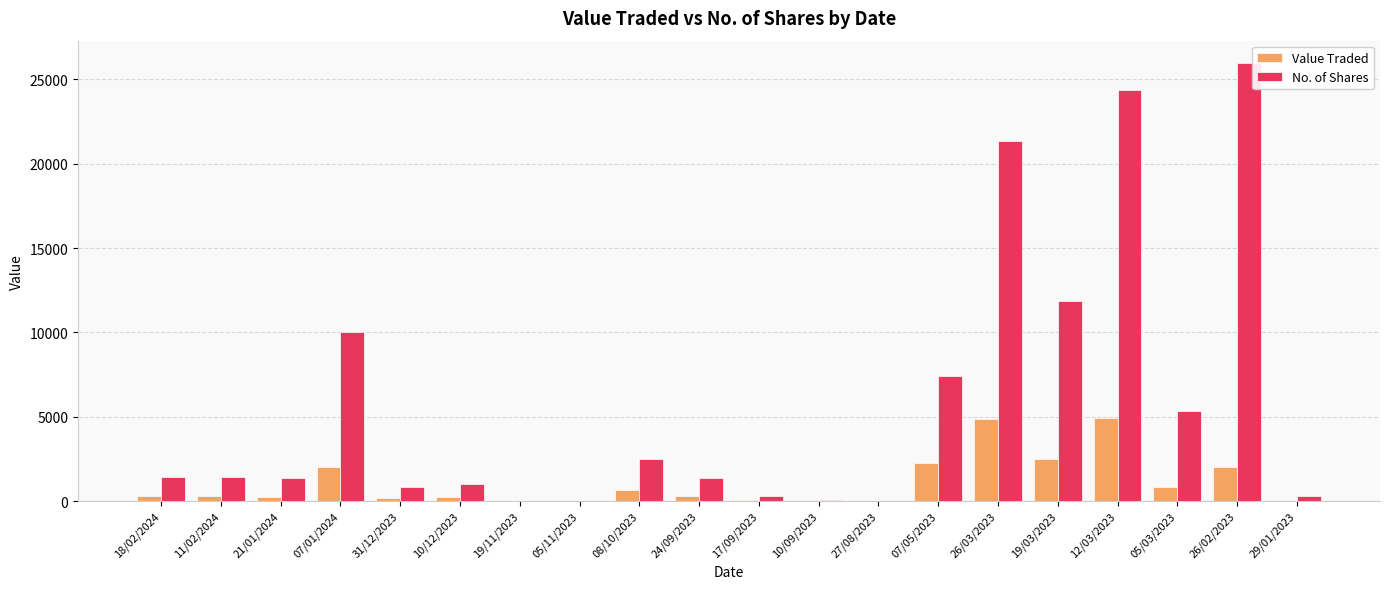

At which category is the sum across all series the highest?

12/03/2023